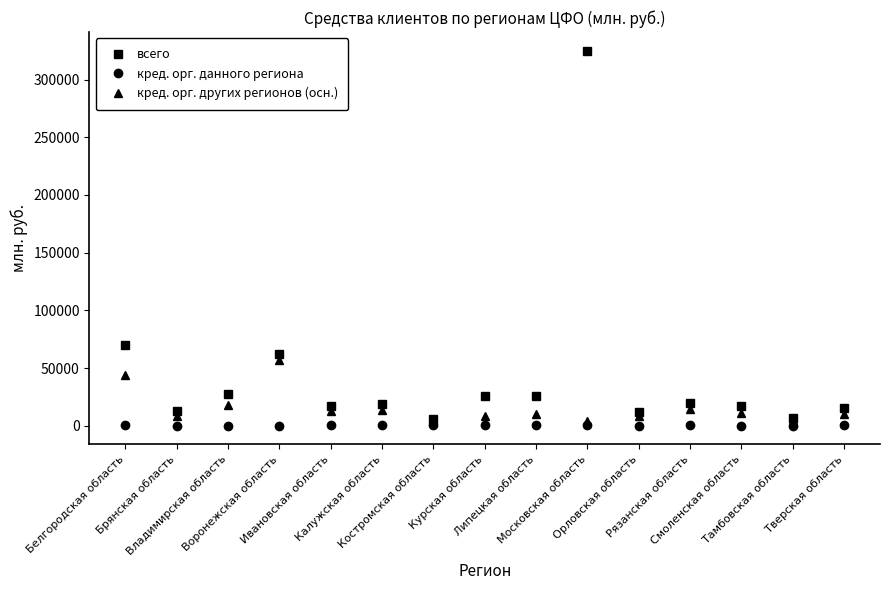

Rank the series by their average value, from highest to lowest.

всего, кред. орг. других регионов (осн.), кред. орг. данного региона